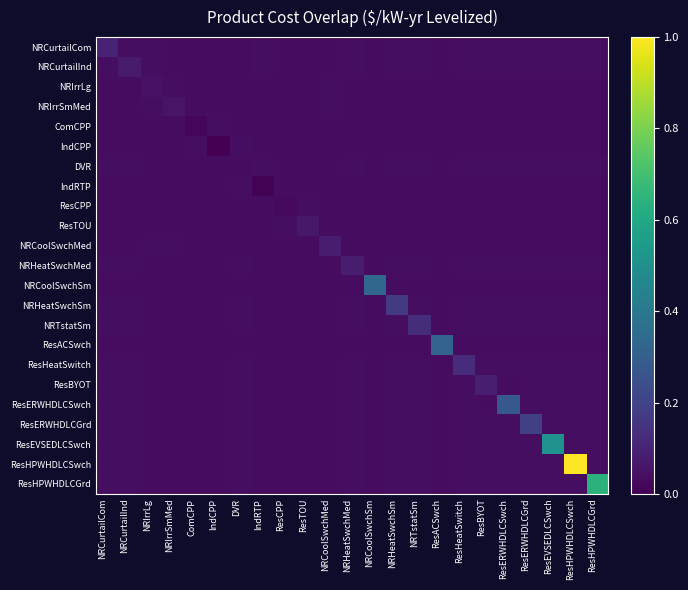

How many categories are shown in the chart?

23